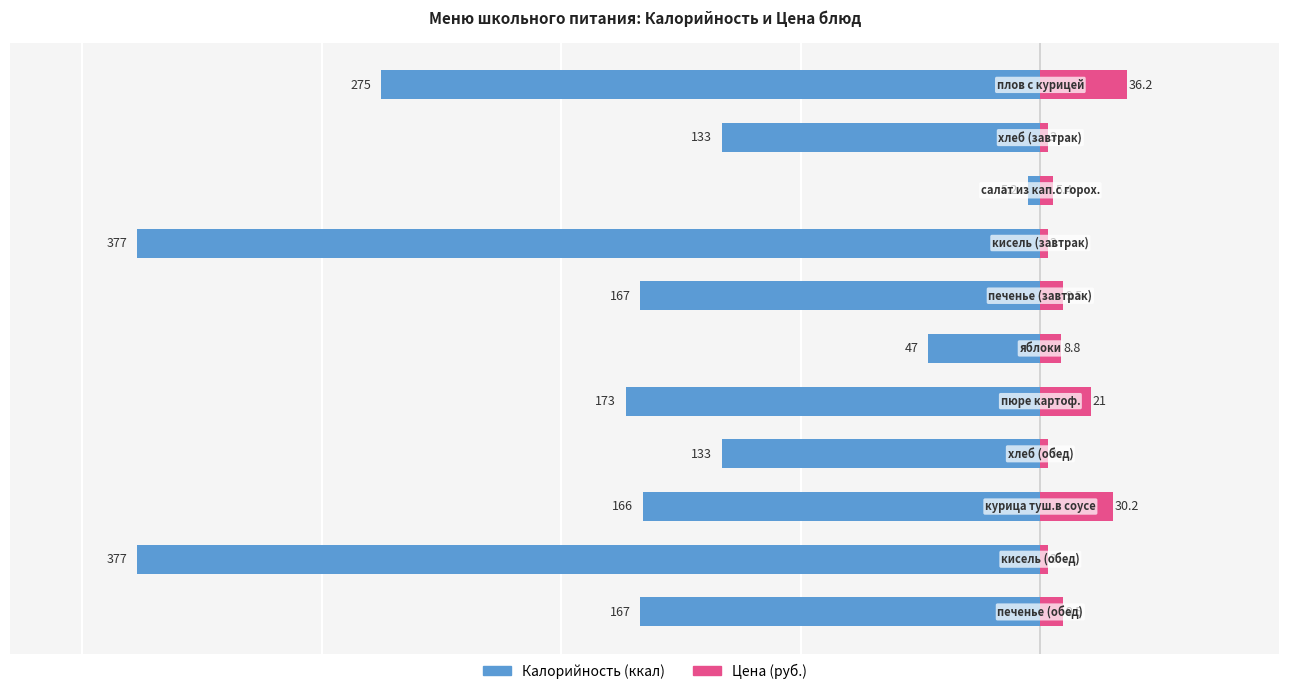

What is the average value of the Цена (руб.) series?

12.1